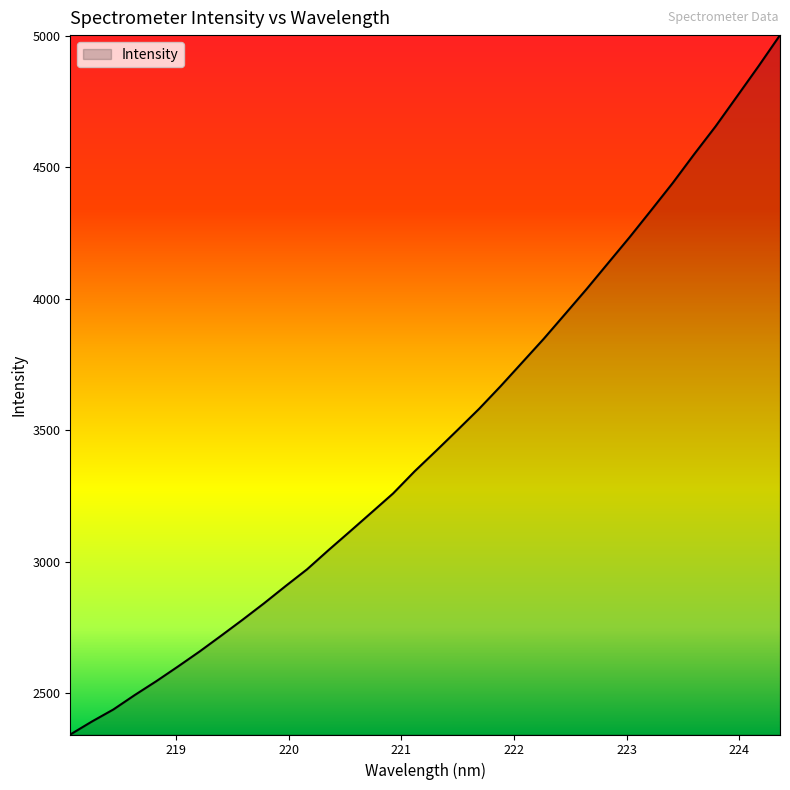

What is the greatest value displayed?

5001.6